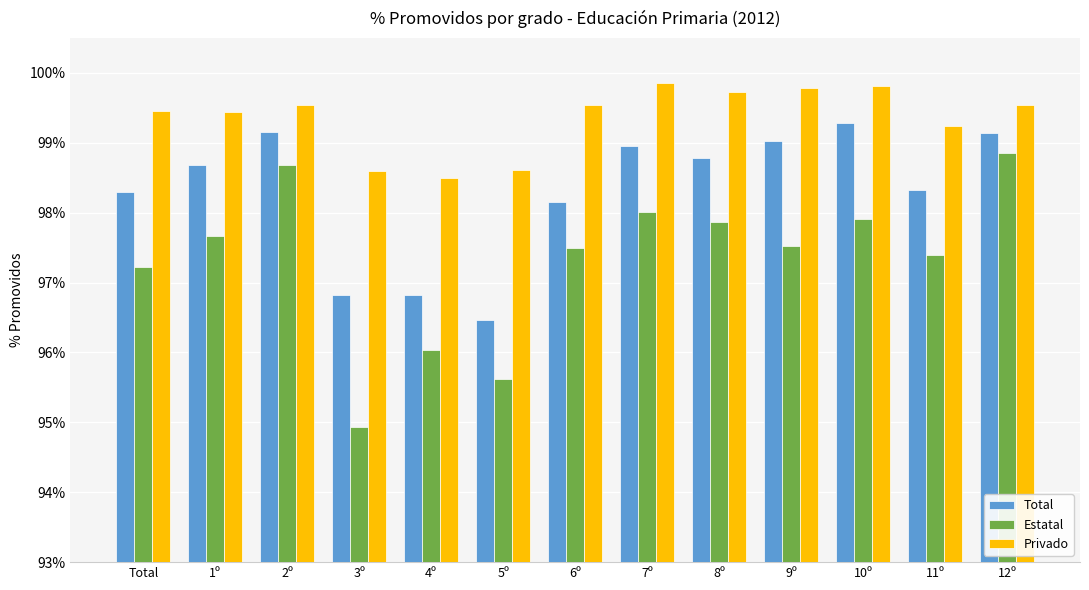

What is the difference between the maximum and minimum values in the Estatal series?

3.9